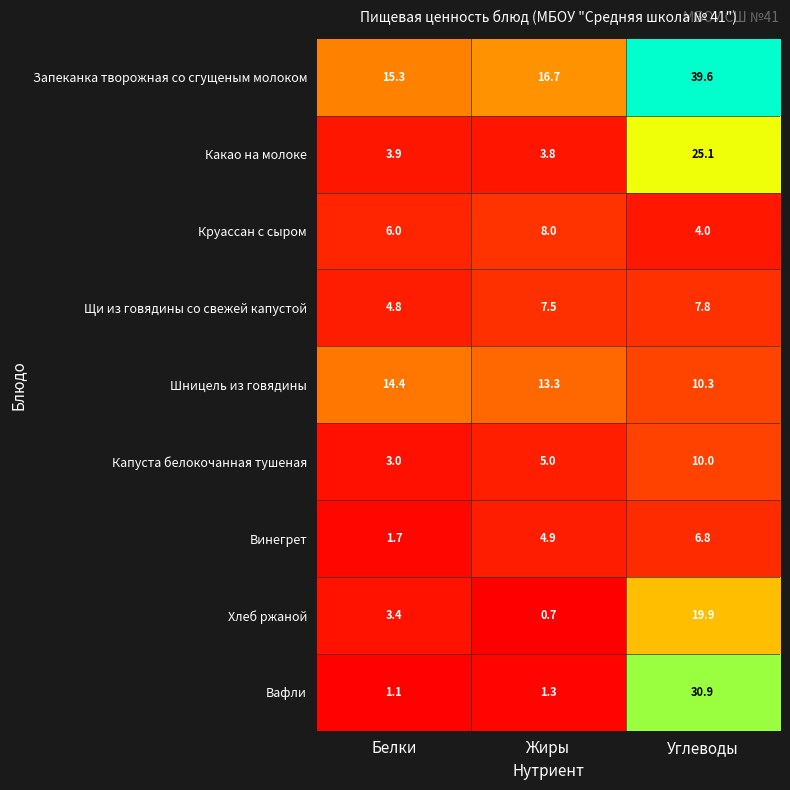

Where does the Шницель из говядины series first go above 13?

Белки